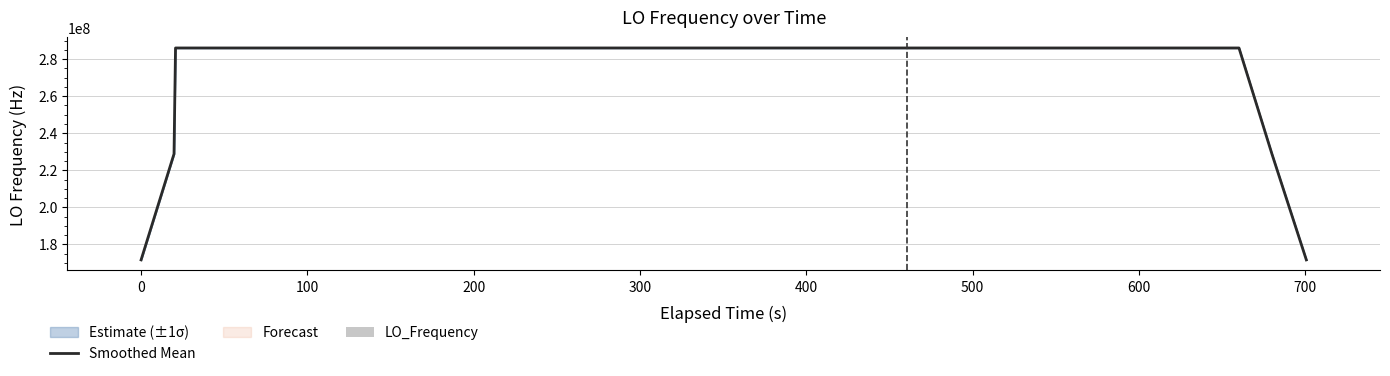

How many data points in LO_Frequency are above 3404?

25